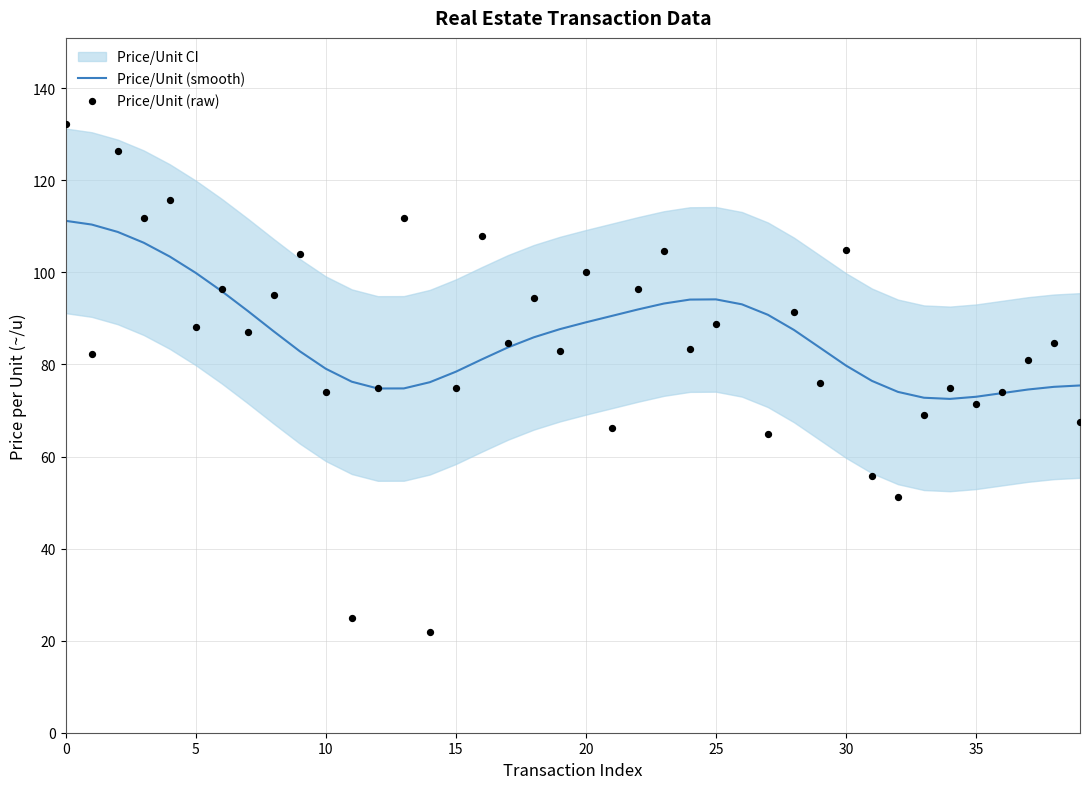

Which series has the largest total across all categories?

Price/Unit (smooth)